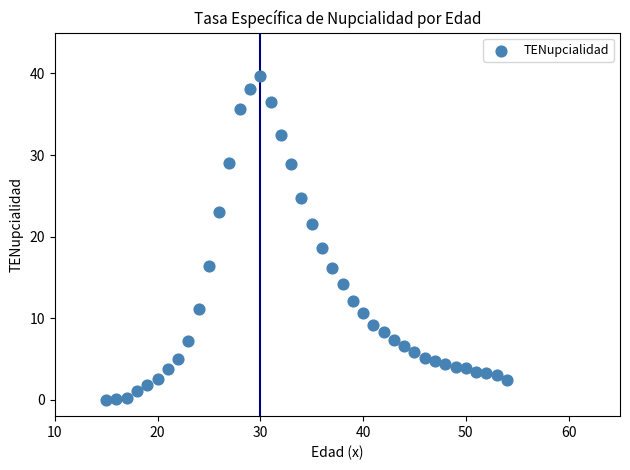

What is the range of X values (max minus min)?

39.0